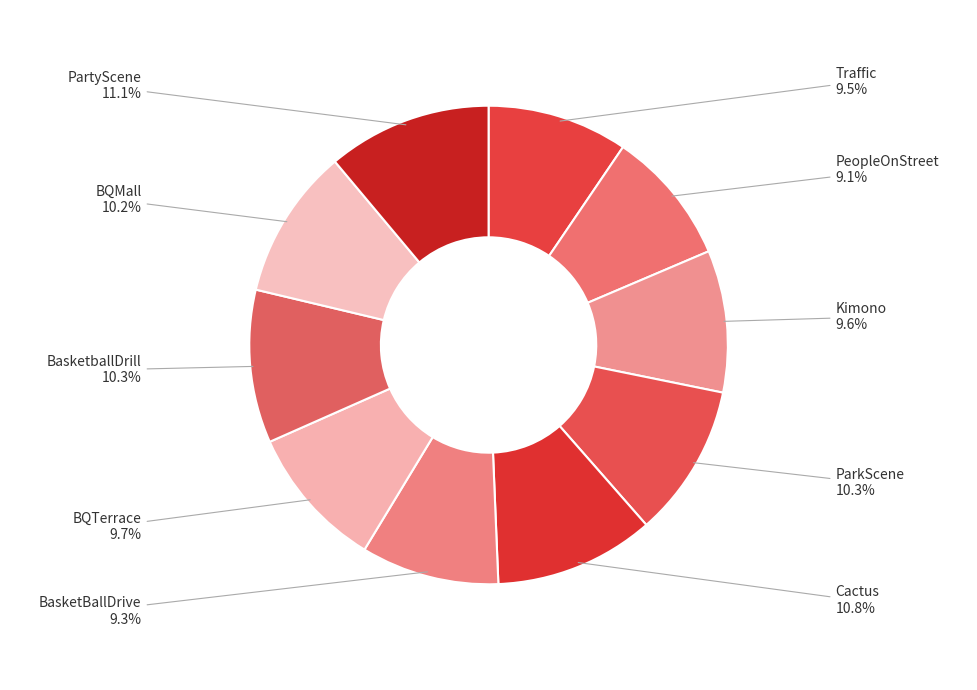

Combined, what portion of the pie is ParkScene and Traffic?

19.8%